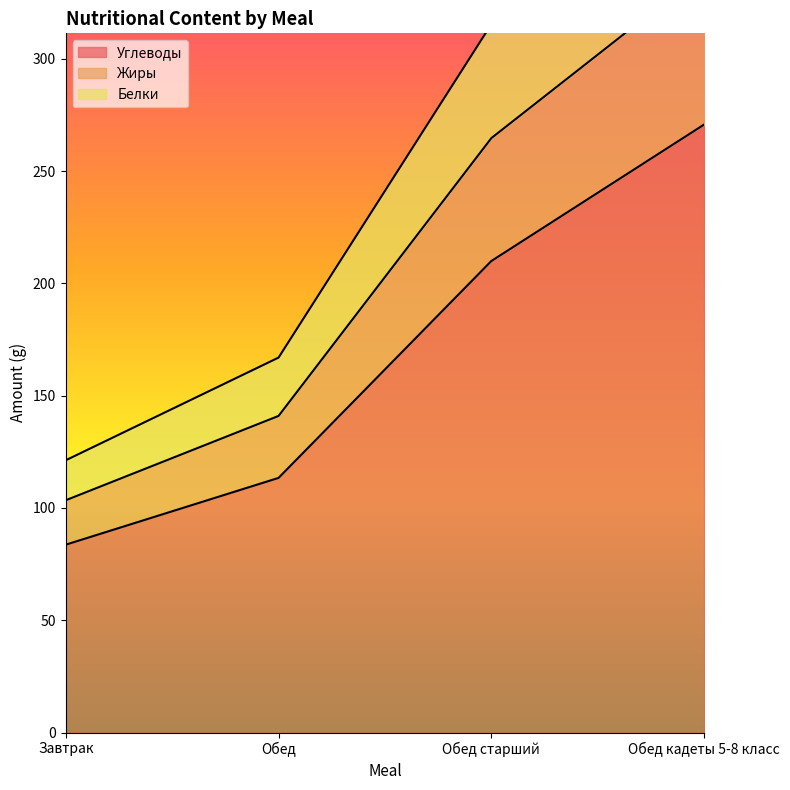

At which label is Жиры closest to 258?

Обед старший